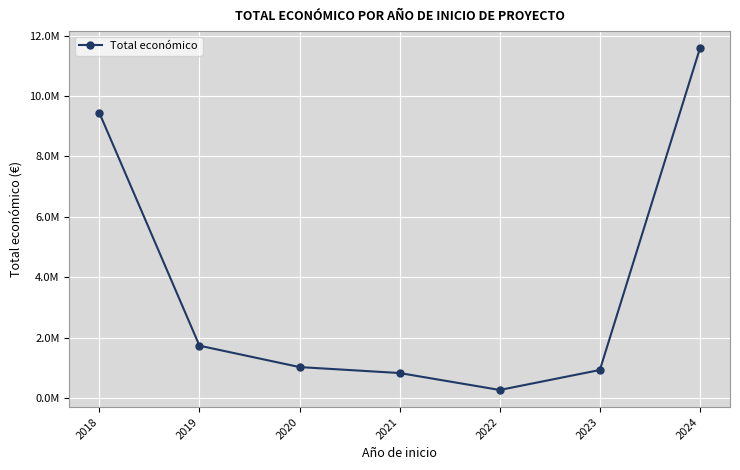

What is the change in value from 2019 to 2022?

-1465164